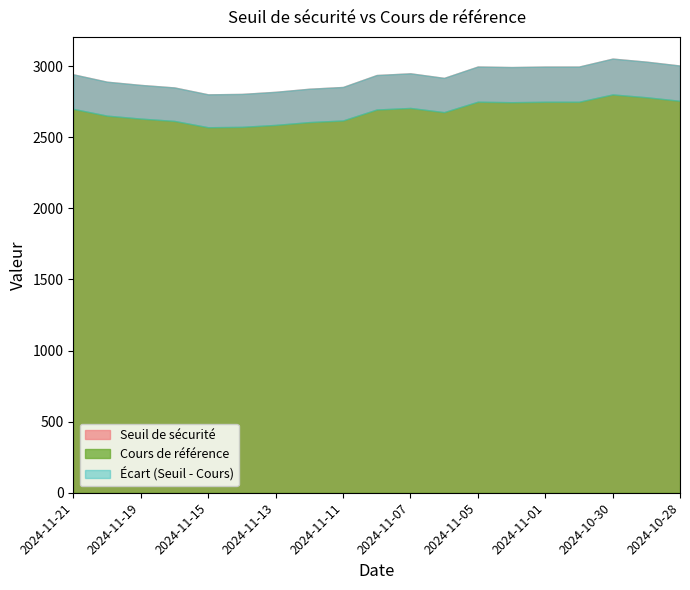

True or false: Seuil de sécurité and Cours de référence intersect in this chart.

False